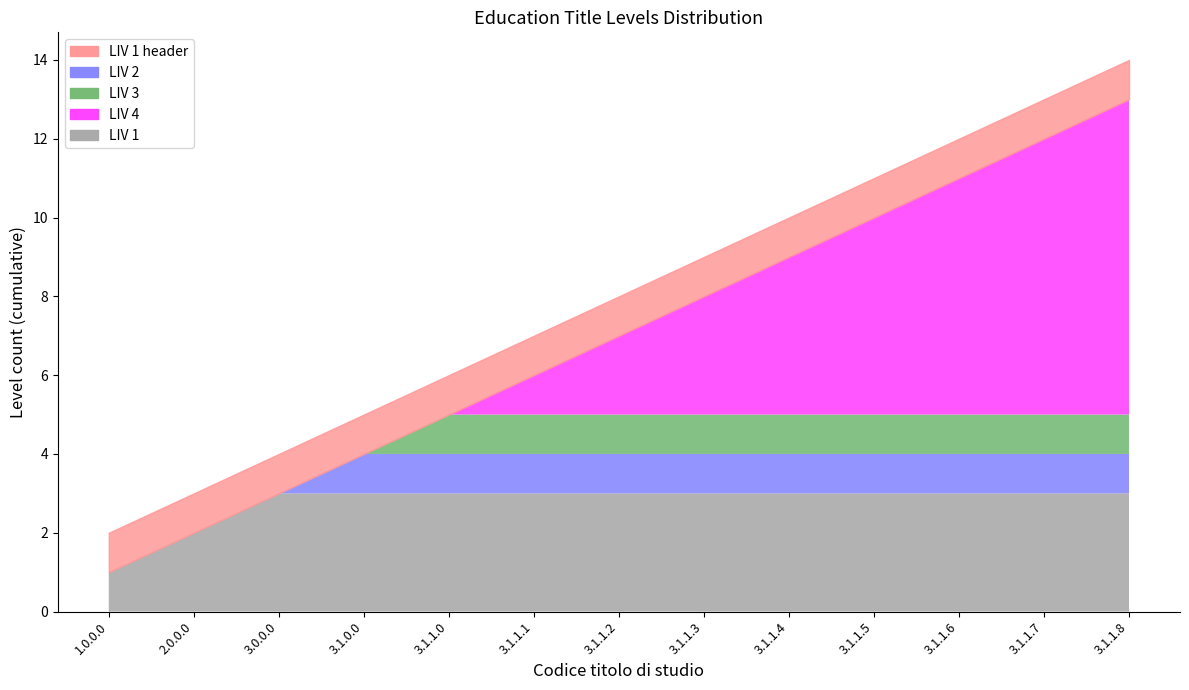

Does the chart display data point markers on the line(s)?

No